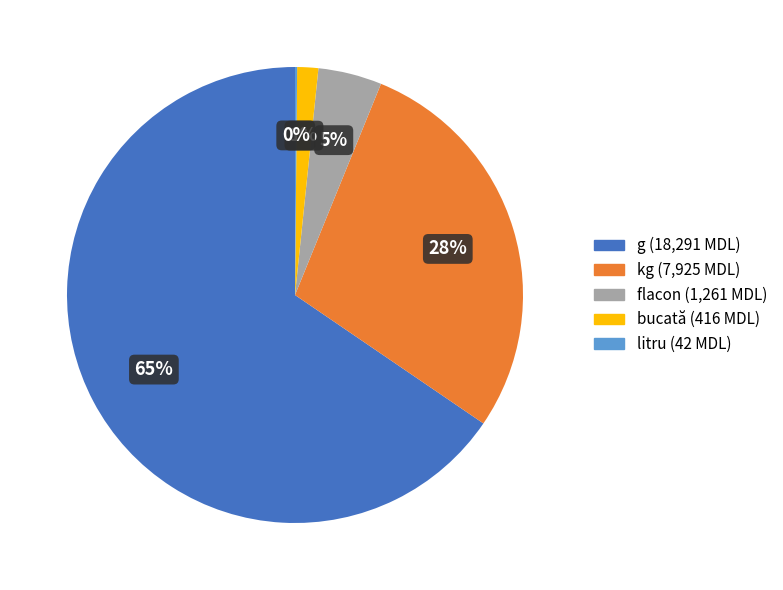

Is there any slice that represents more than half of the pie?

Yes